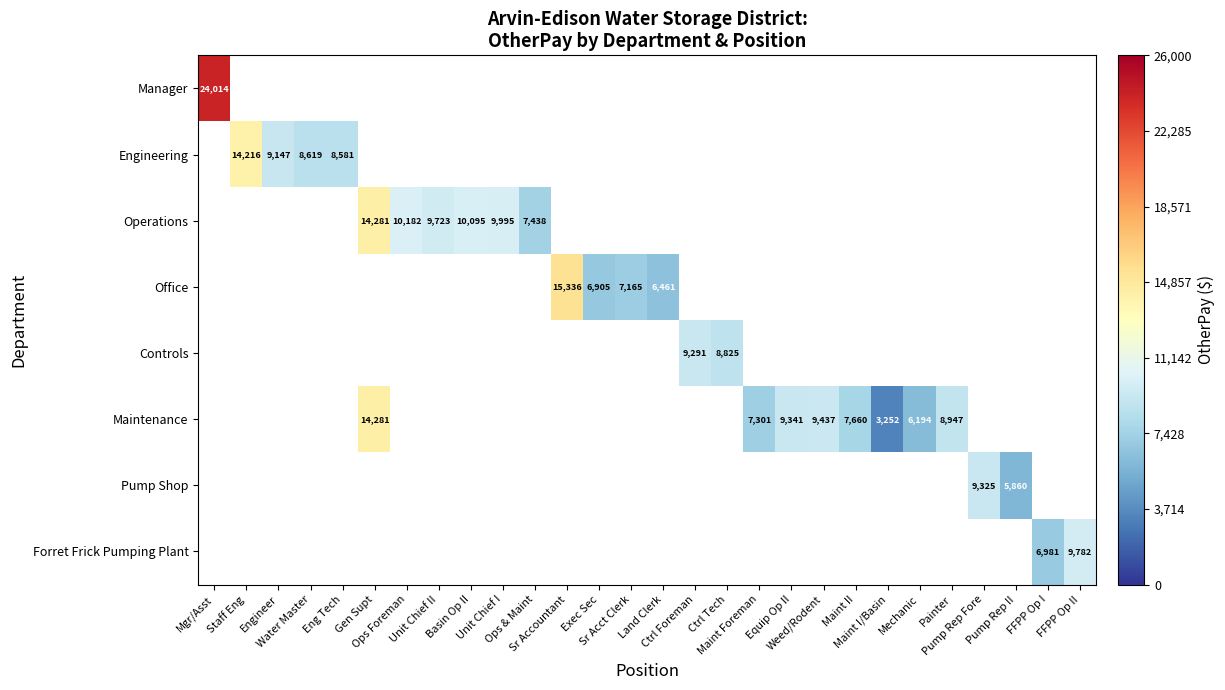

At how many categories does at least one series exceed 18050?

1